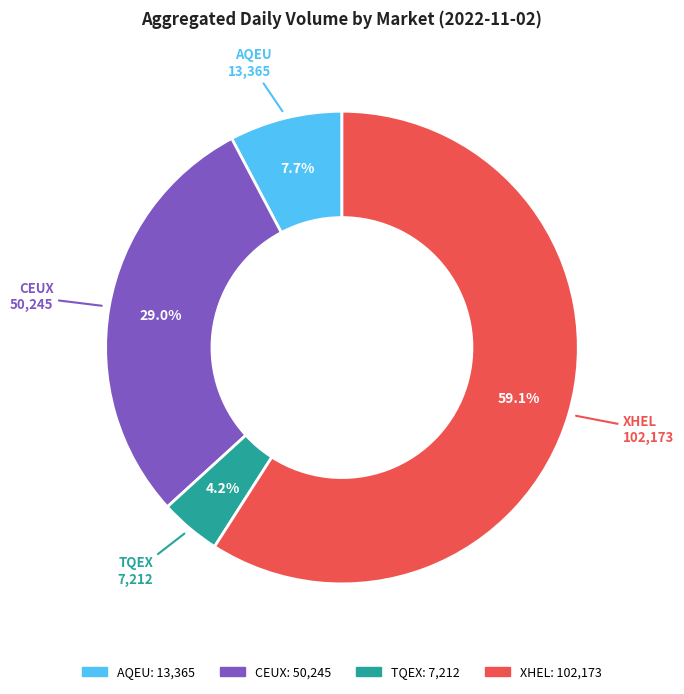

What portion of the pie excludes AQEU?

92.3%